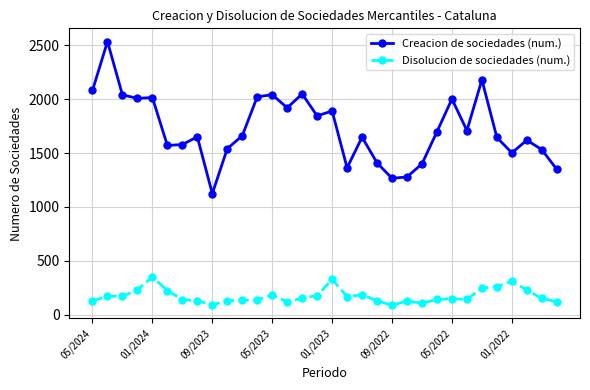

List the series in order of their overall mean, lowest first.

Disolucion de sociedades (num.), Creacion de sociedades (num.)